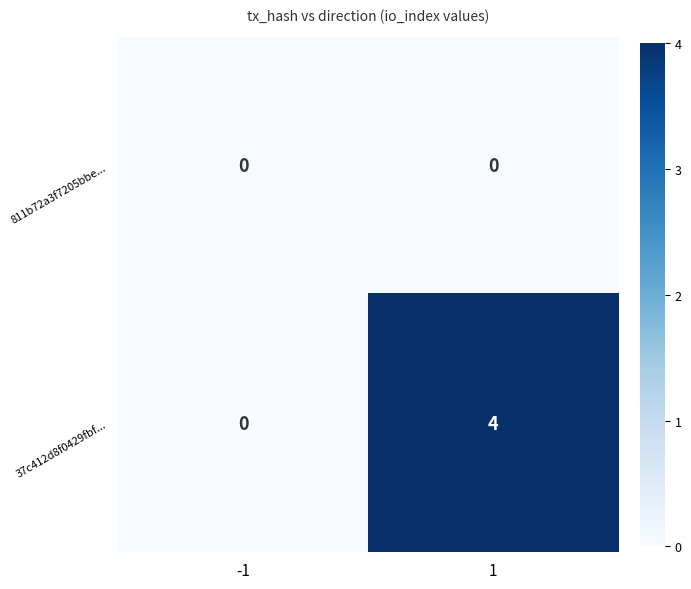

Is the value of 37c412d8f0429fbf... at 1 greater than the value of 811b72a3f7205bbe... at 1?

Yes